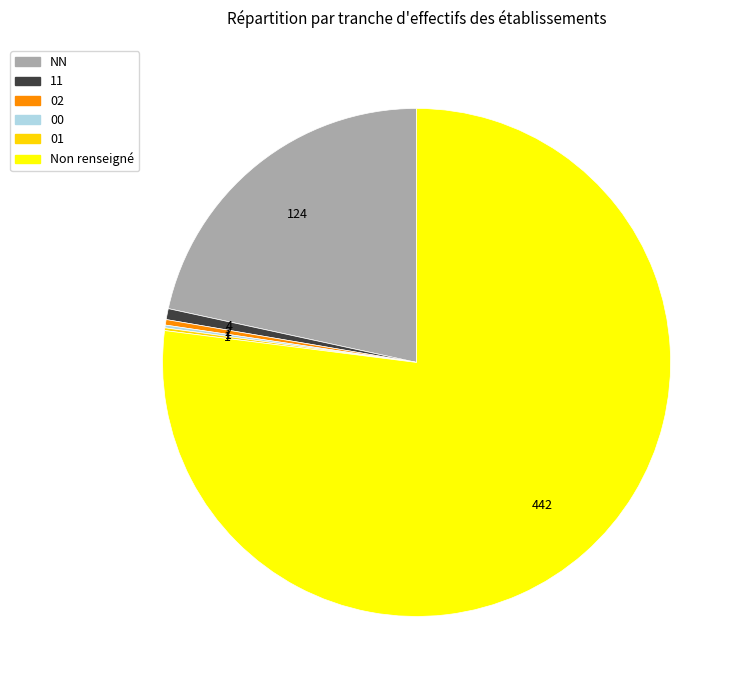

Combined, do 11 and Non renseigné account for over 50%?

Yes